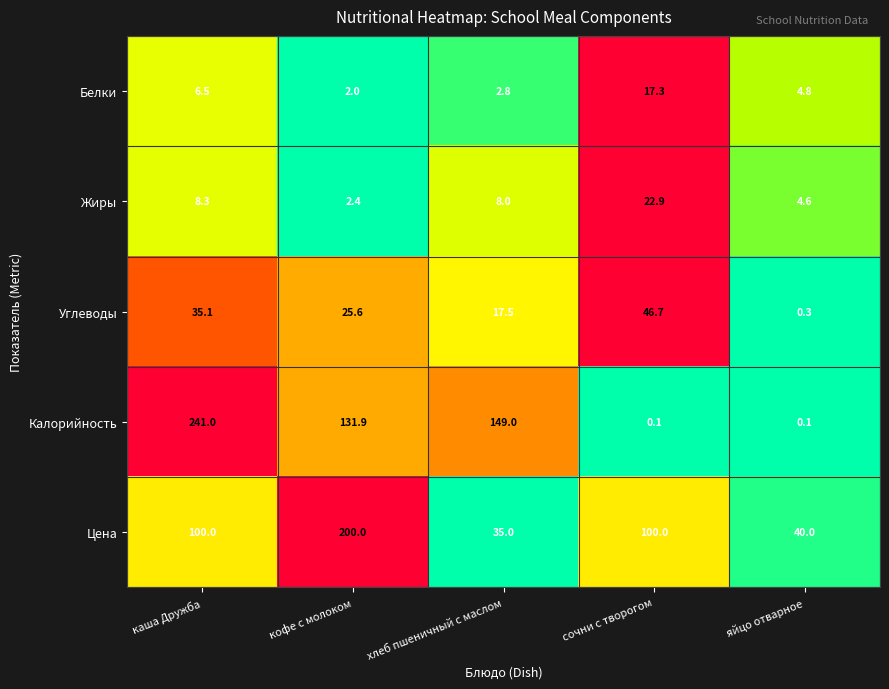

What is the spread (max minus min) of values at каша Дружба?

234.5